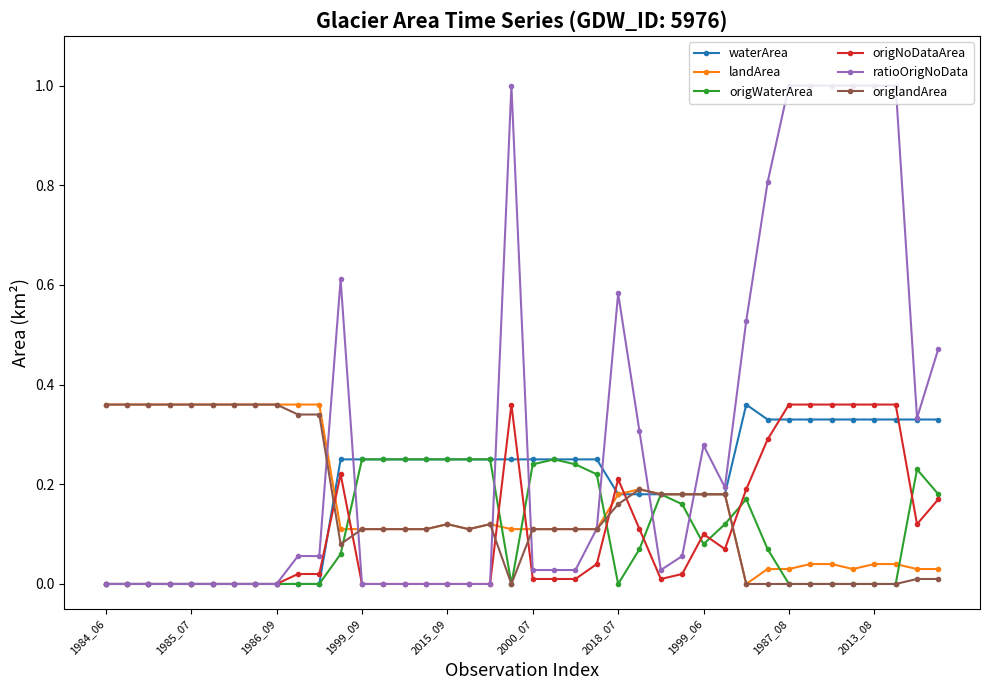

True or false: origlandArea has more than 0 points higher than both neighbors.

True